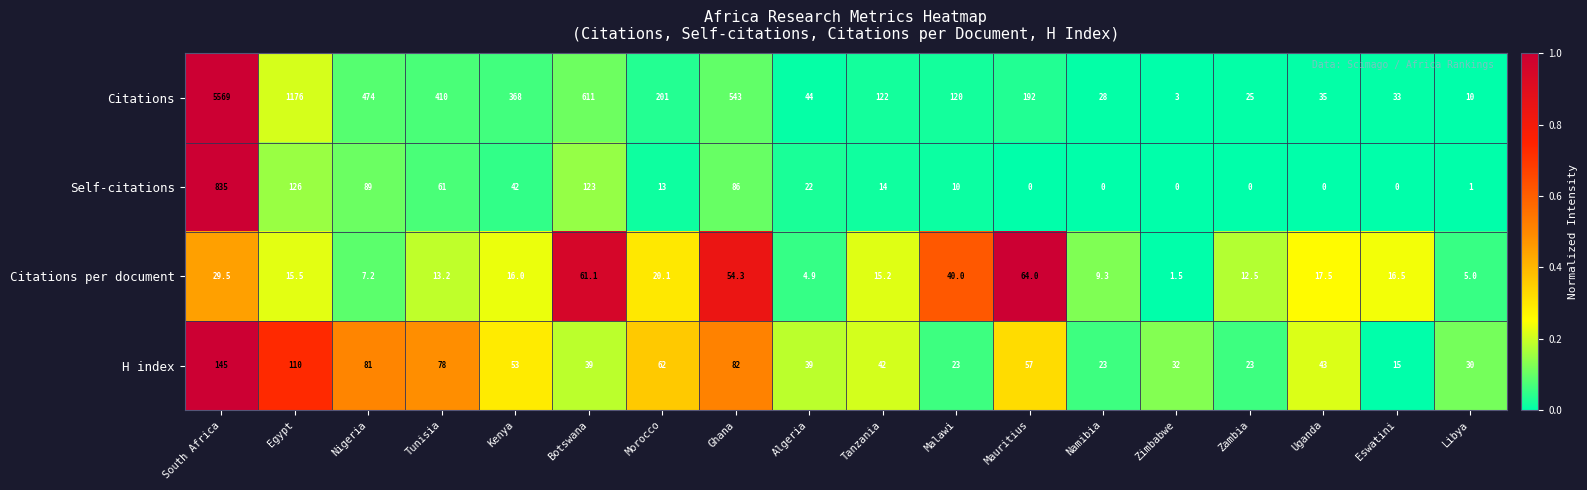

Between Nigeria and Tunisia, which series saw the biggest shift?

Citations